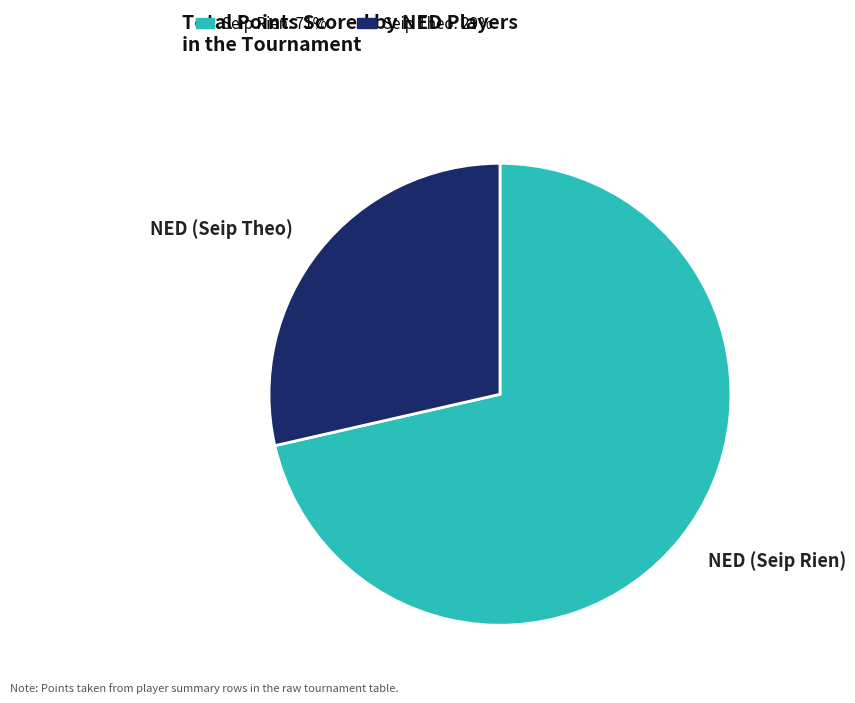

Is there a majority slice in this chart?

Yes